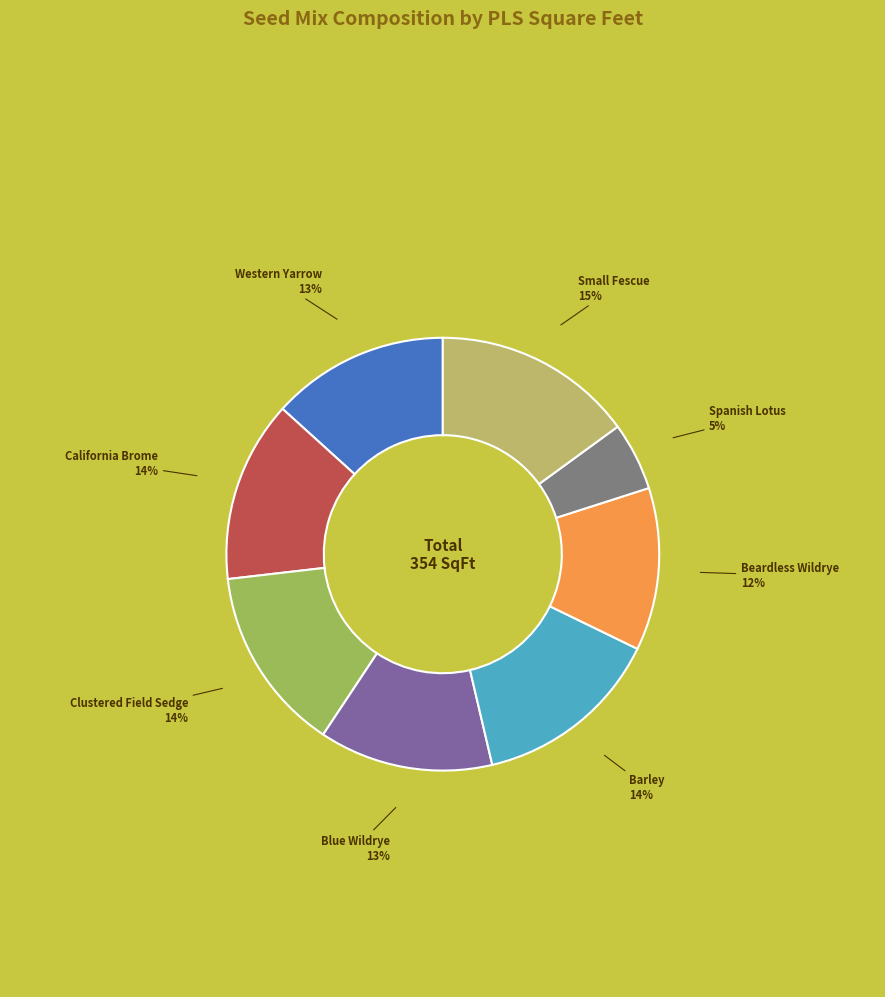

Which category has the biggest portion of the pie?

Small Fescue